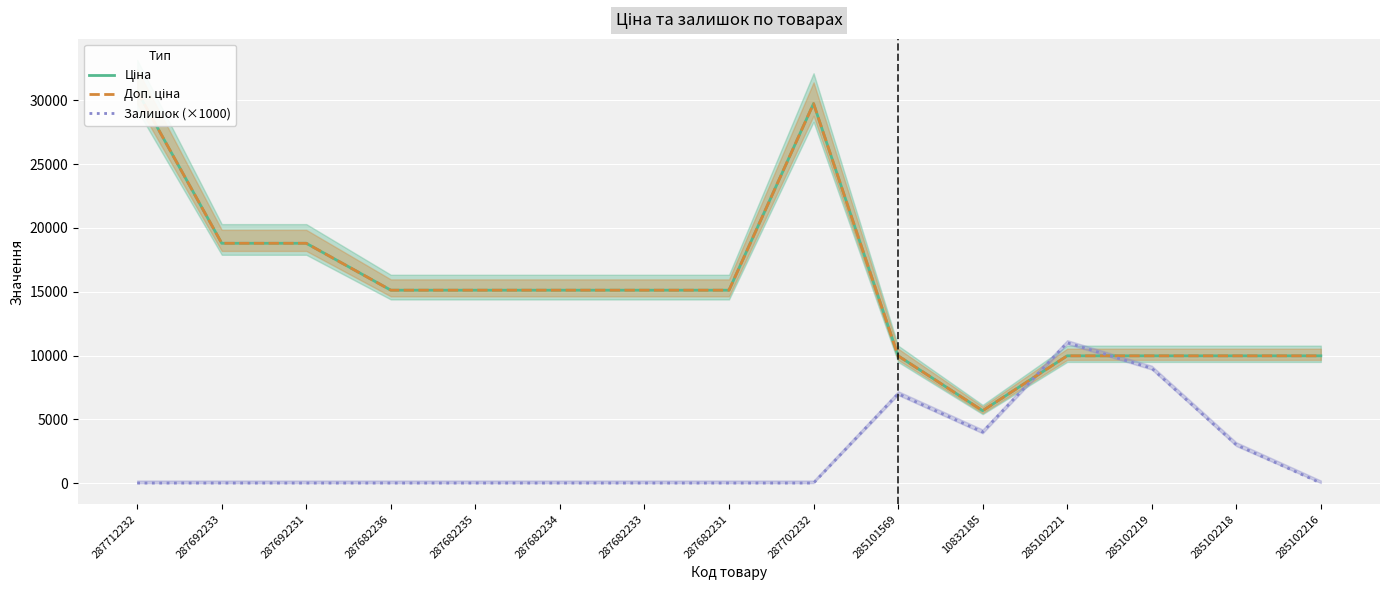

Reading right to left, extract all data points from this chart.

Ціна: 285102216=9975.0	285102218=9975.0	285102219=9975.0	285102221=9975.0	10832185=5673.8	285101569=9975.0	287702232=29747.2	287682231=15120.0	287682233=15120.0	287682234=15120.0	287682235=15120.0	287682236=15120.0	287692231=18796.8	287692233=18796.8	287712232=30717.1
Доп. ціна: 285102216=9975.0	285102218=9975.0	285102219=9975.0	285102221=9975.0	10832185=5673.8	285101569=9975.0	287702232=29747.2	287682231=15120.0	287682233=15120.0	287682234=15120.0	287682235=15120.0	287682236=15120.0	287692231=18796.8	287692233=18796.8	287712232=30717.1
Залишок (×1000): 285102216=0.0	285102218=3000.0	285102219=9000.0	285102221=11000.0	10832185=4000.0	285101569=7000.0	287702232=0.0	287682231=0.0	287682233=0.0	287682234=0.0	287682235=0.0	287682236=0.0	287692231=0.0	287692233=0.0	287712232=0.0